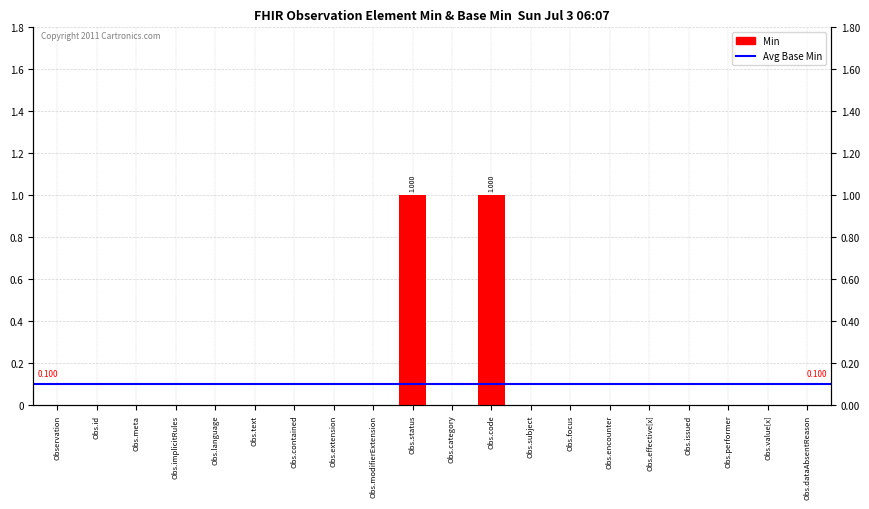

List the labels in order of value, largest first.

Obs.status, Obs.code, Observation, Obs.id, Obs.meta, Obs.implicitRules, Obs.language, Obs.text, Obs.contained, Obs.extension, Obs.modifierExtension, Obs.category, Obs.subject, Obs.focus, Obs.encounter, Obs.effective[x], Obs.issued, Obs.performer, Obs.value[x], Obs.dataAbsentReason